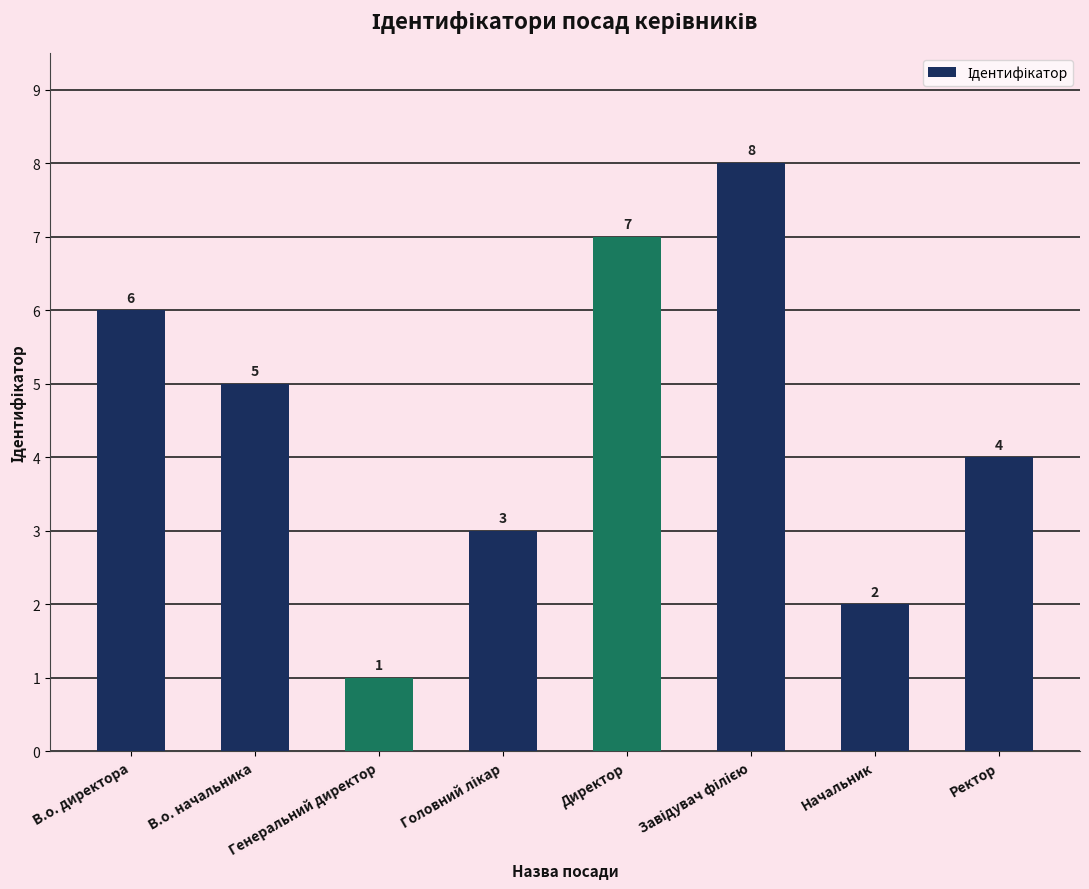

What position from the left is Генеральний директор?

3